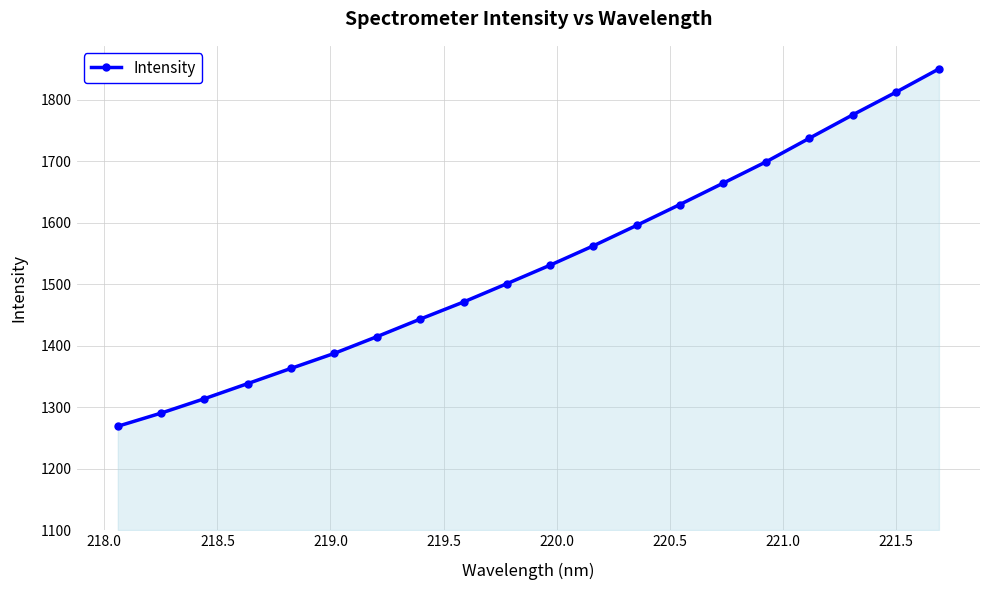

What is the smallest value displayed?

1268.9